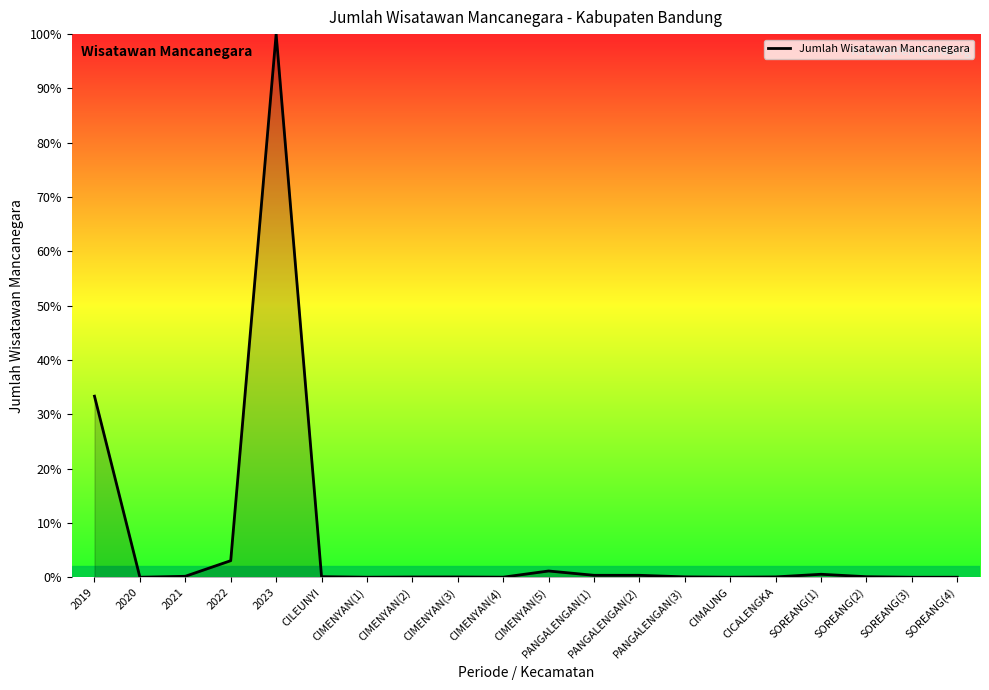

True or false: the data shows 0.0 at CIMENYAN(2).

True